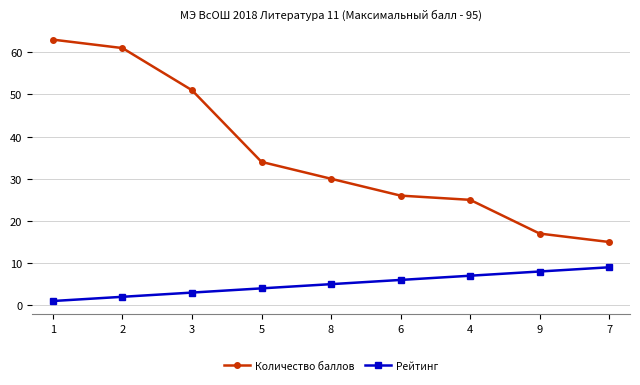

How many series are shown in this chart?

2